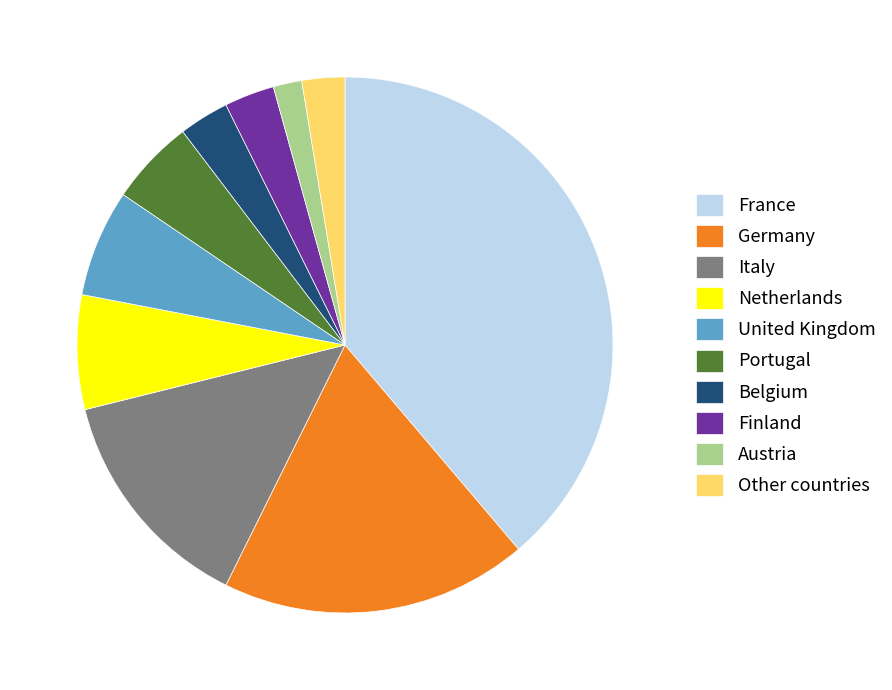

How many slices are in this pie chart?

10